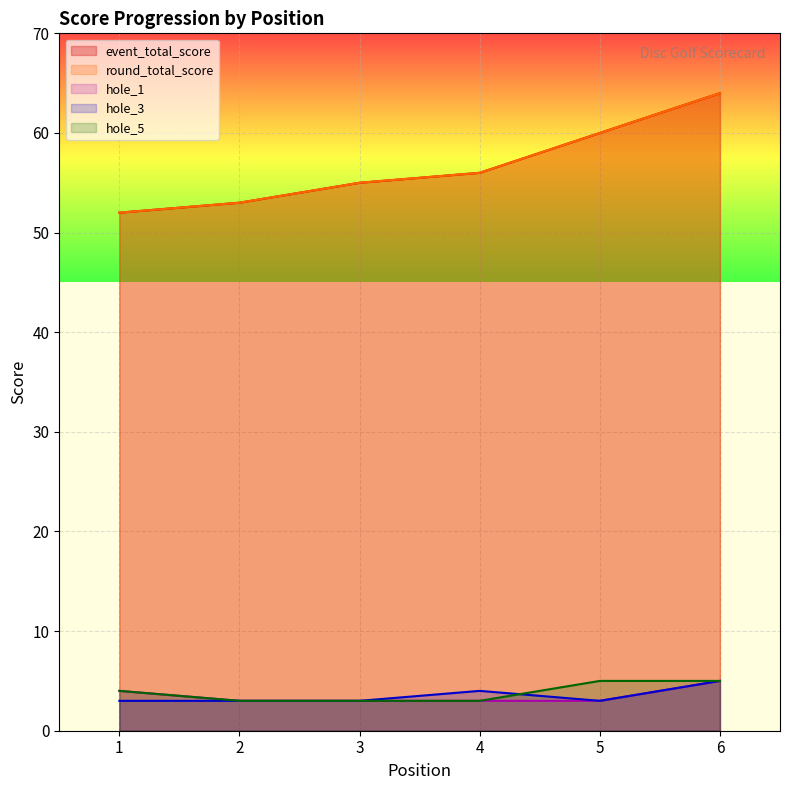

The value of round_total_score at 6 is 114. True or false?

False